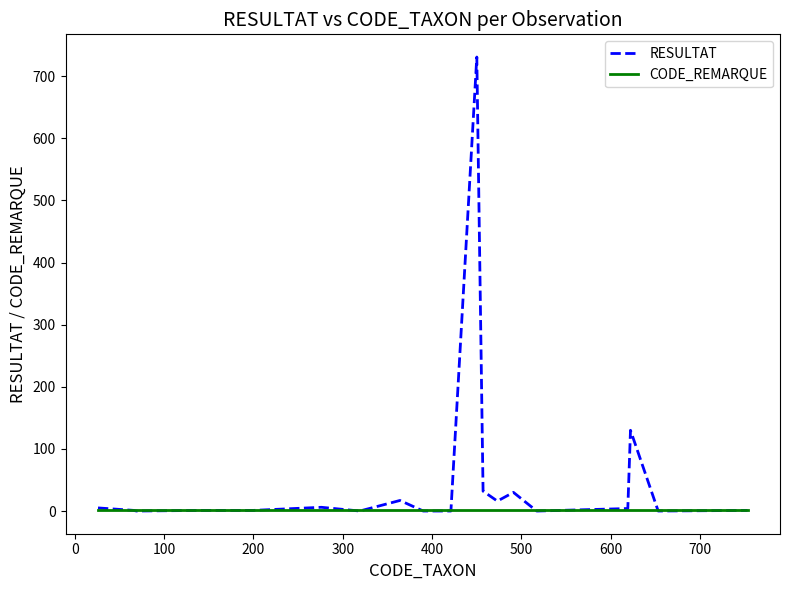

Which series has the largest total across all categories?

RESULTAT